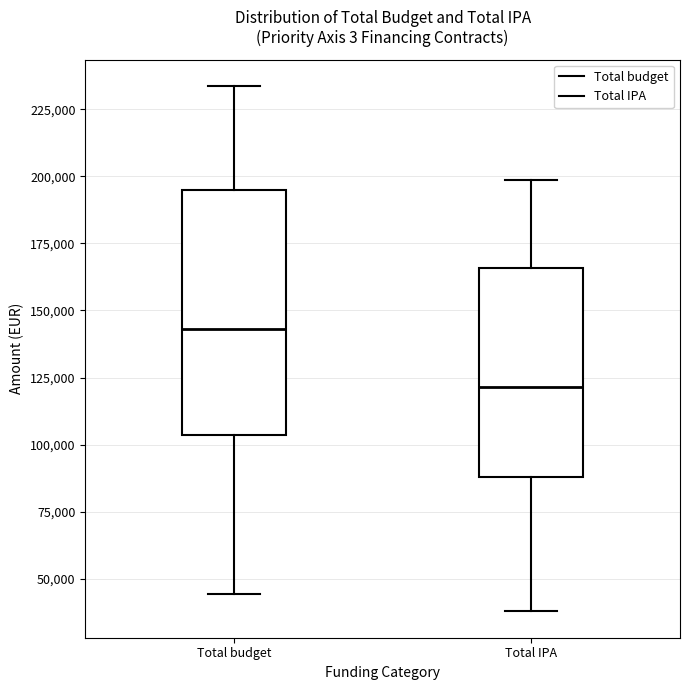

Which box's median line is the highest?

Total budget